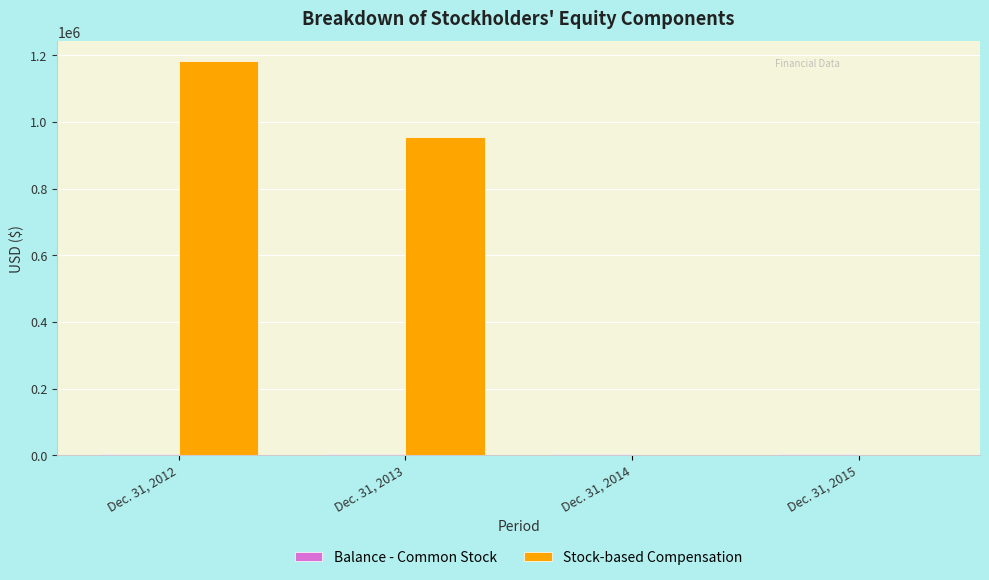

Which series changed the most between Dec. 31, 2012 and Dec. 31, 2015?

Stock-based Compensation